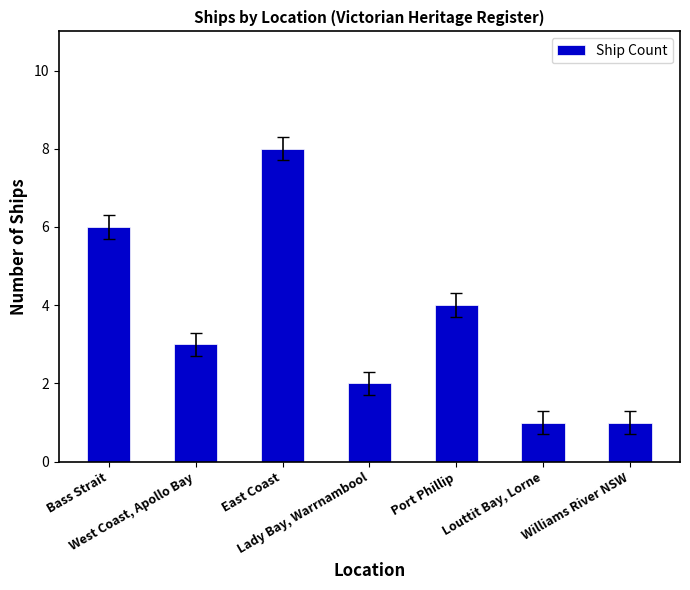

How many values are between 1 and 6?

6